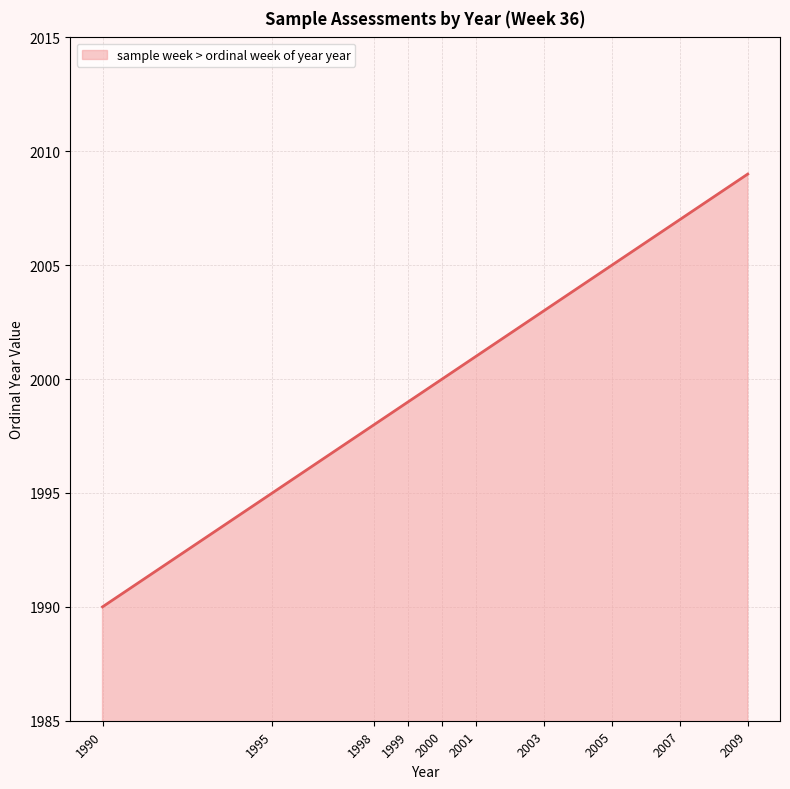

What is the average value?

2001